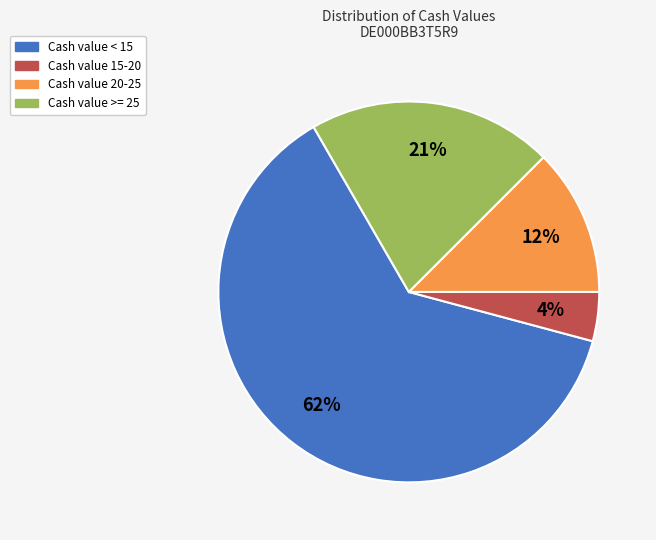

What is the ratio of the value at Cash value < 15 to the value at Cash value >= 25?

3.0